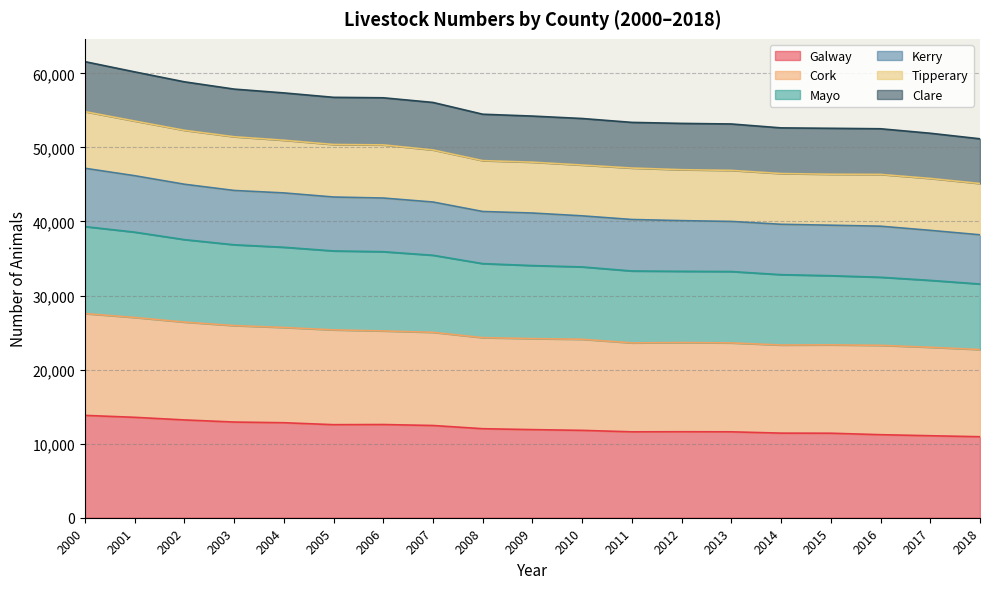

The value of Galway at 2013 is 7123. True or false?

False